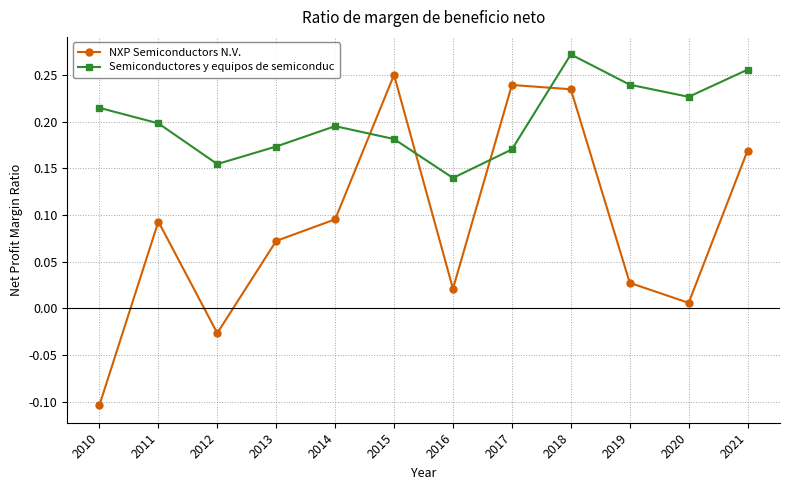

Where is Semiconductores y equipos de semiconduc nearest to the value 0?

2016